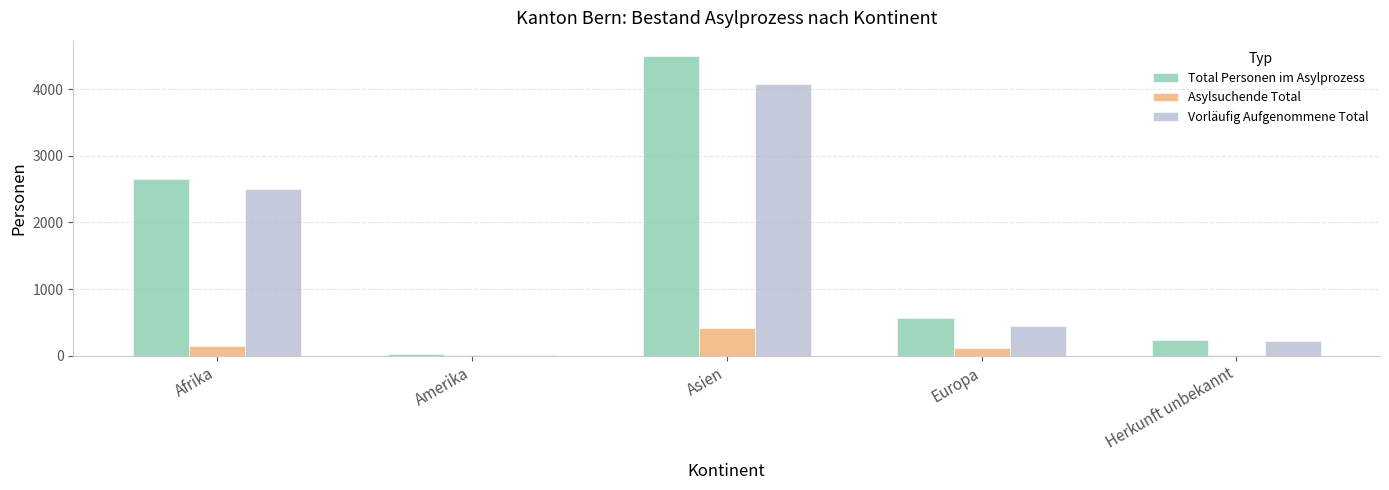

At which label does Vorläufig Aufgenommene Total reach its peak?

Asien